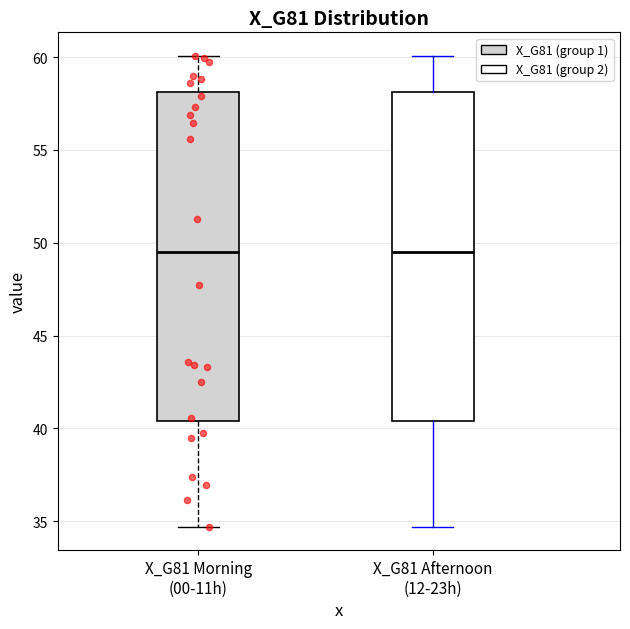

Where does the lower whisker of the box for X_G81 Morning (00-11h) end on the y-axis? The values are not printed on the chart, so give them approximately, as read against the axis.

34.5